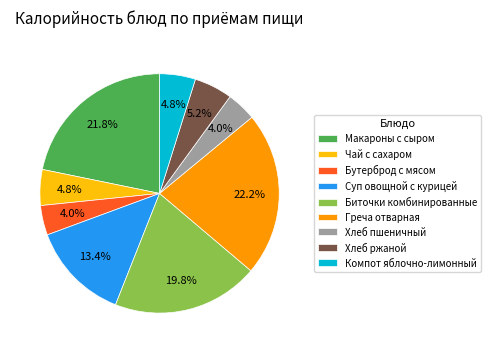

Is there any slice that represents more than half of the pie?

No